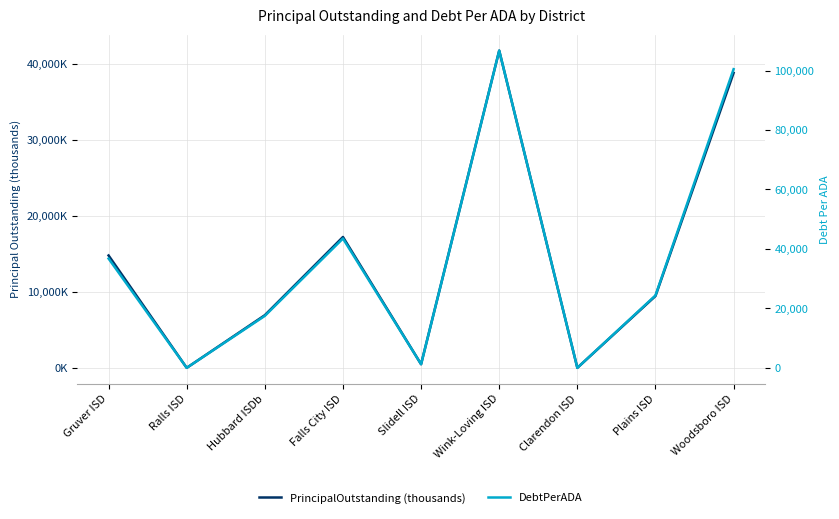

Between Ralls ISD and Plains ISD, which series saw the biggest shift?

DebtPerADA